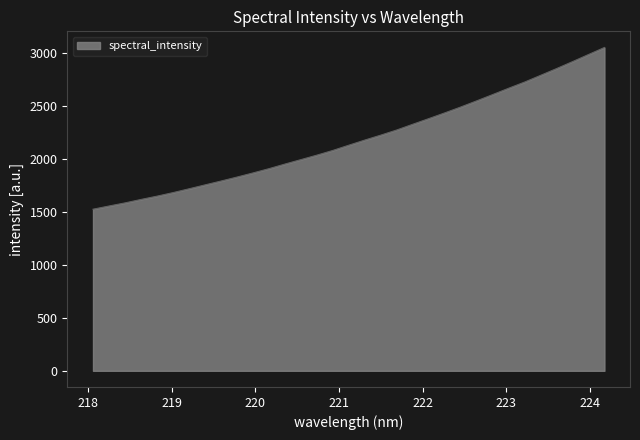

What is the smallest value displayed?

1526.1